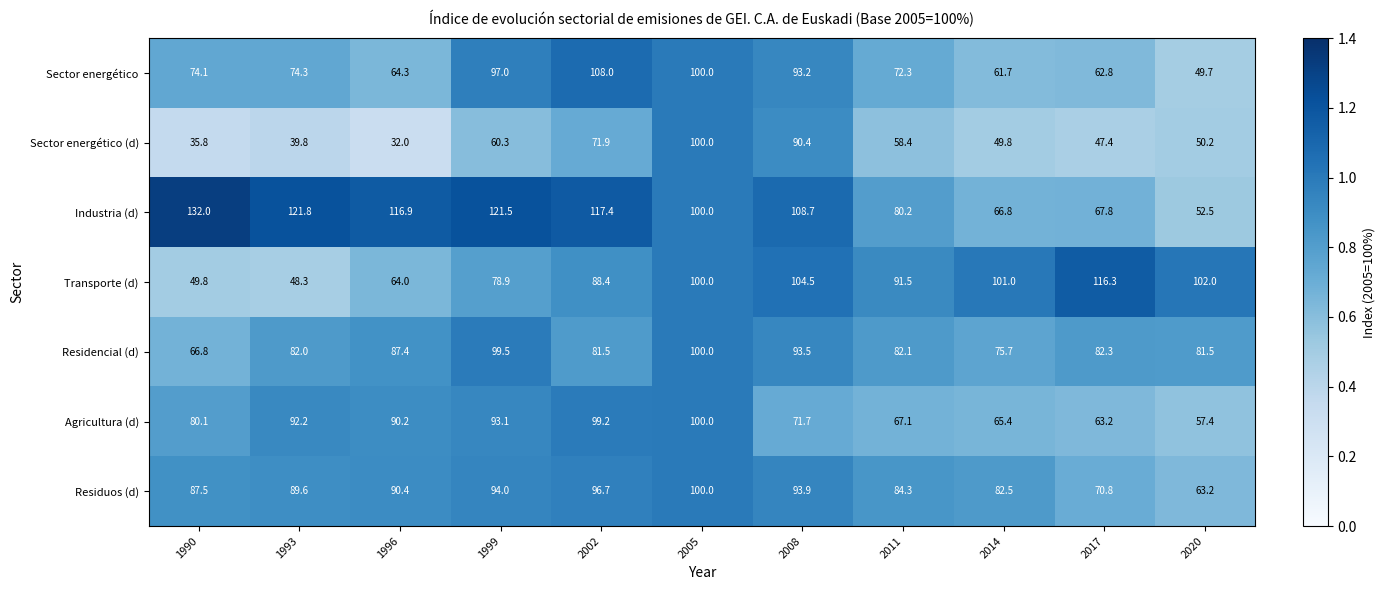

What is the spread (max minus min) of values at 1990?

96.2